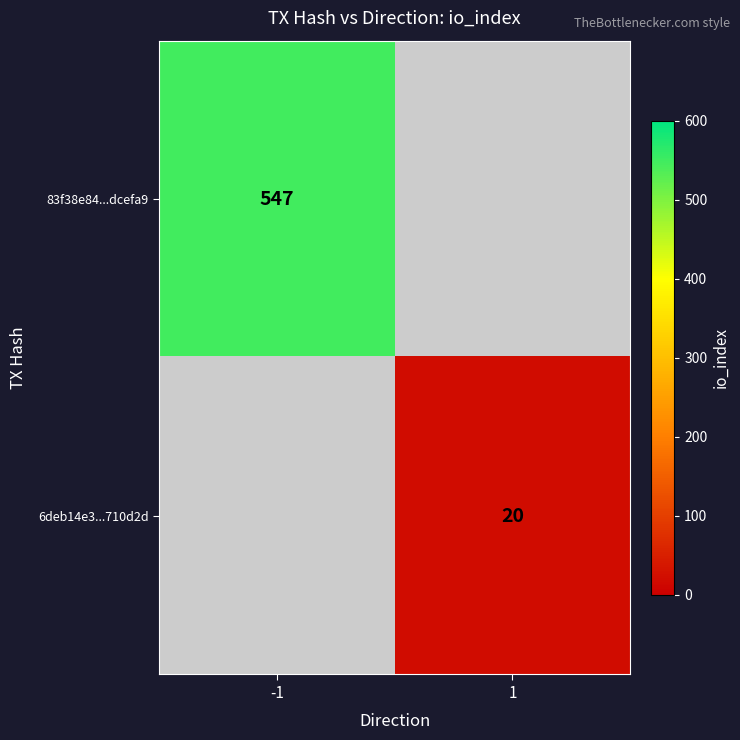

The 6deb14e3...710d2d series shows 20 at 1. True or false?

True